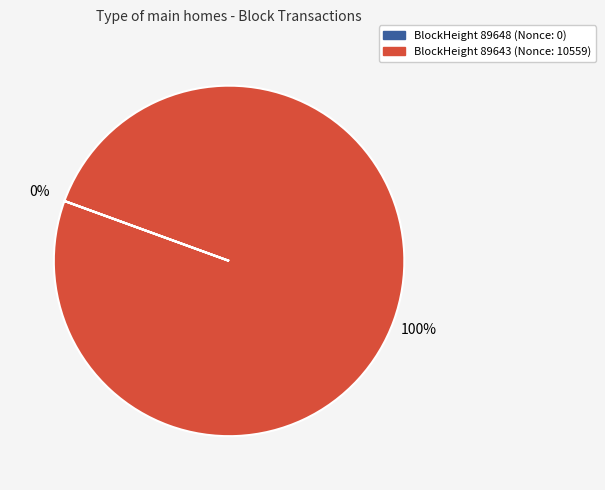

To the nearest percent, what is the difference between the 89643 and 89648 slice percentages?

100%